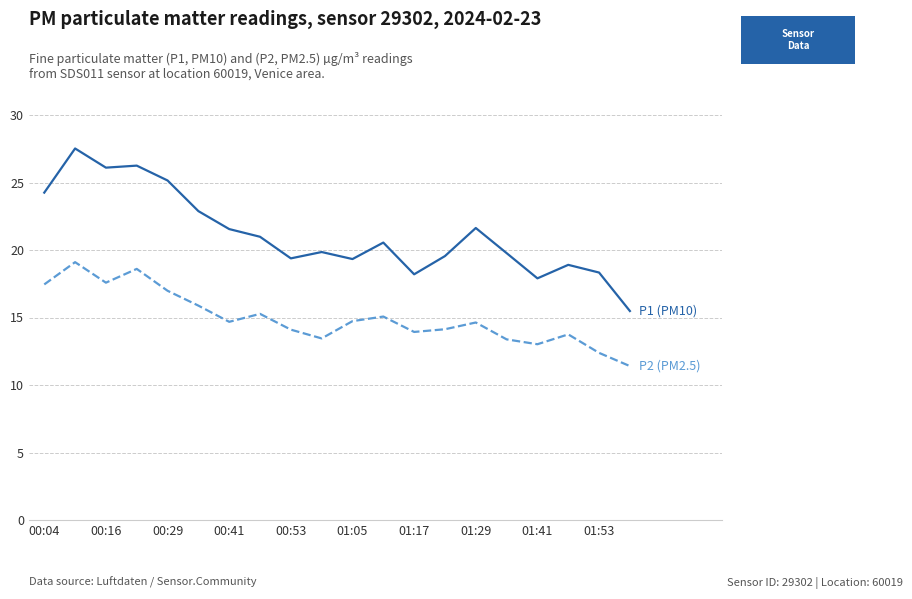

What is the smallest value displayed?

11.4